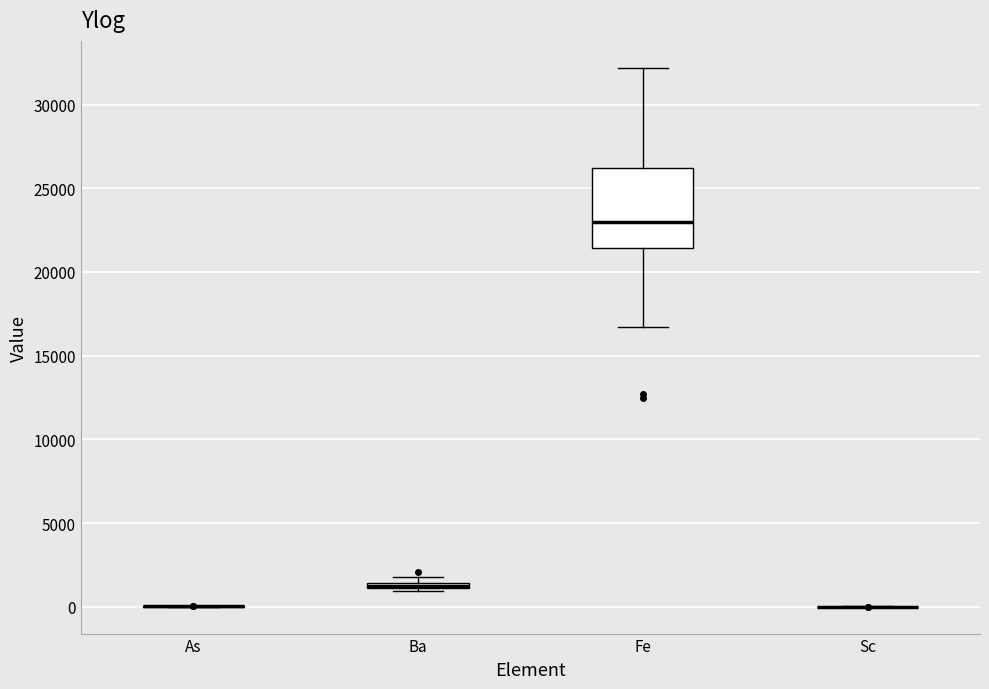

Comparing the boxes themselves (not the whiskers), which one is the tallest?

Fe